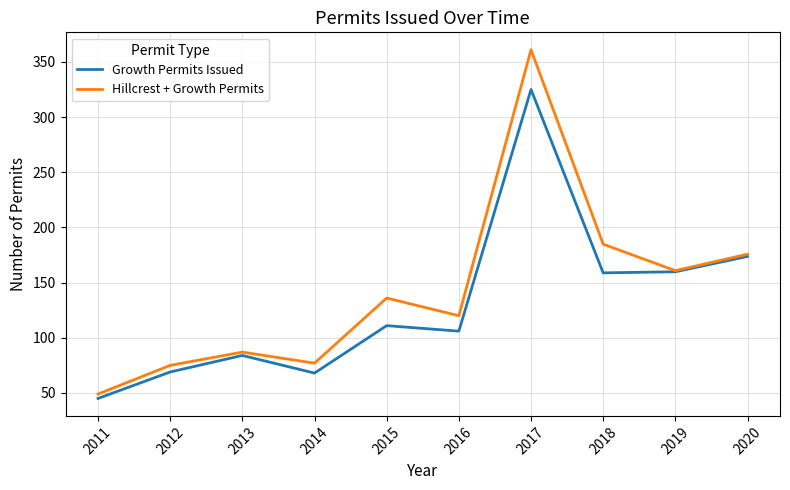

Is this an area chart (filled region under the line)?

No